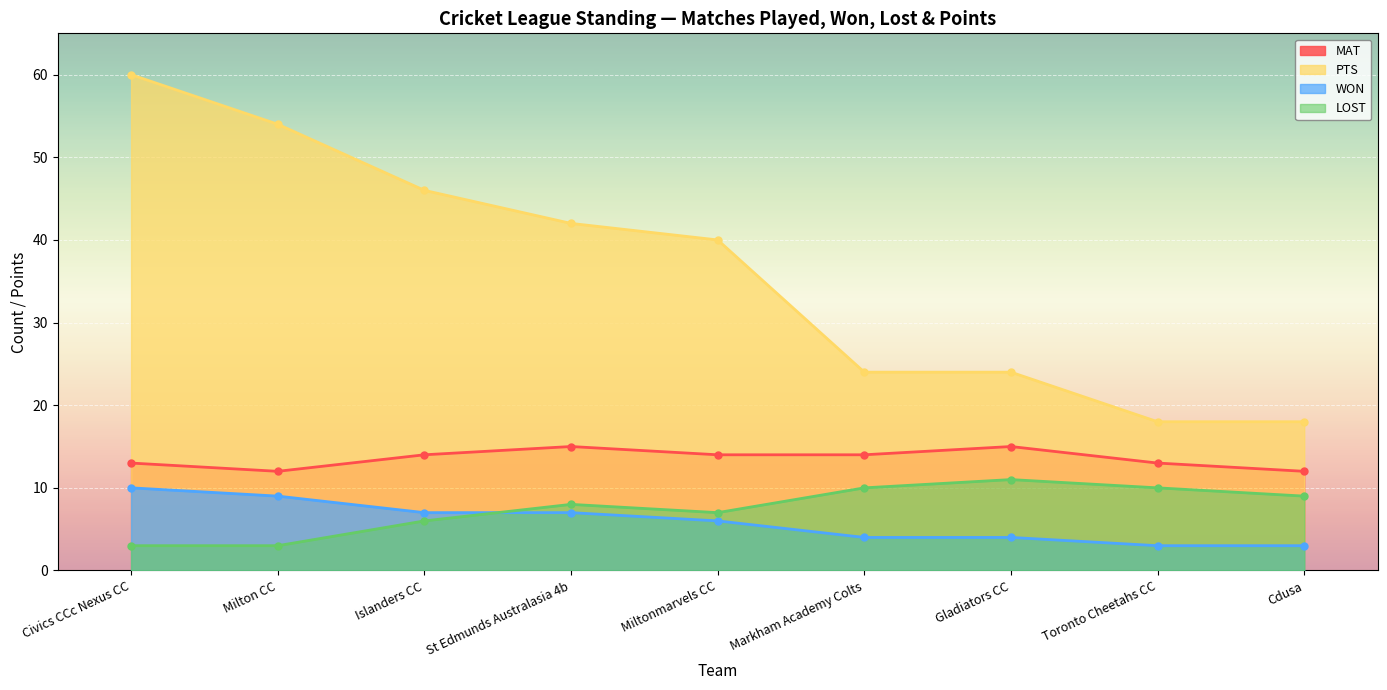

At which category does MAT reach its first local valley?

Milton CC